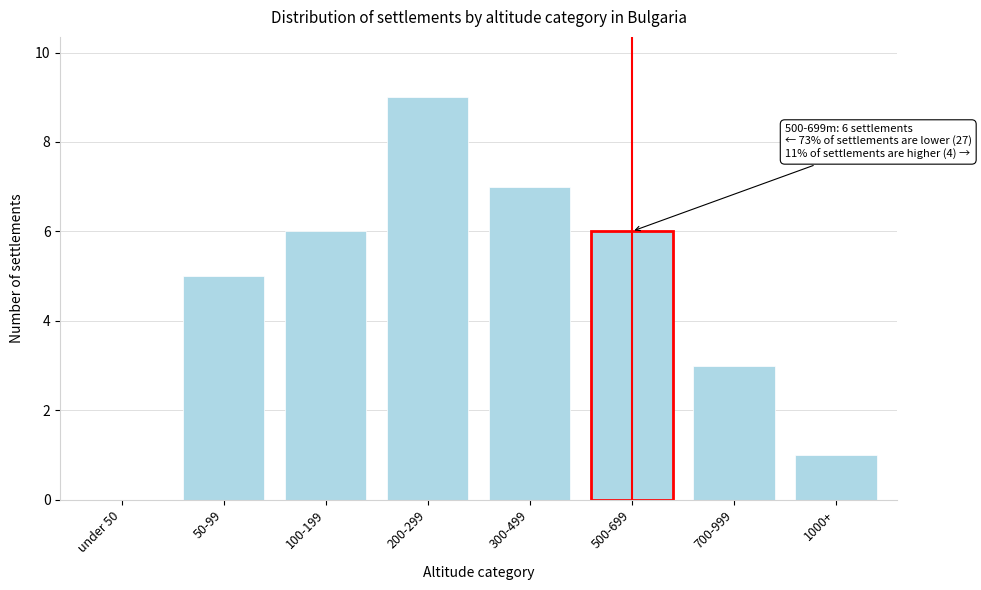

Reading right to left, extract all data points from this chart.

1000+=1	700-999=3	500-699=6	300-499=7	200-299=9	100-199=6	50-99=5	under 50=0